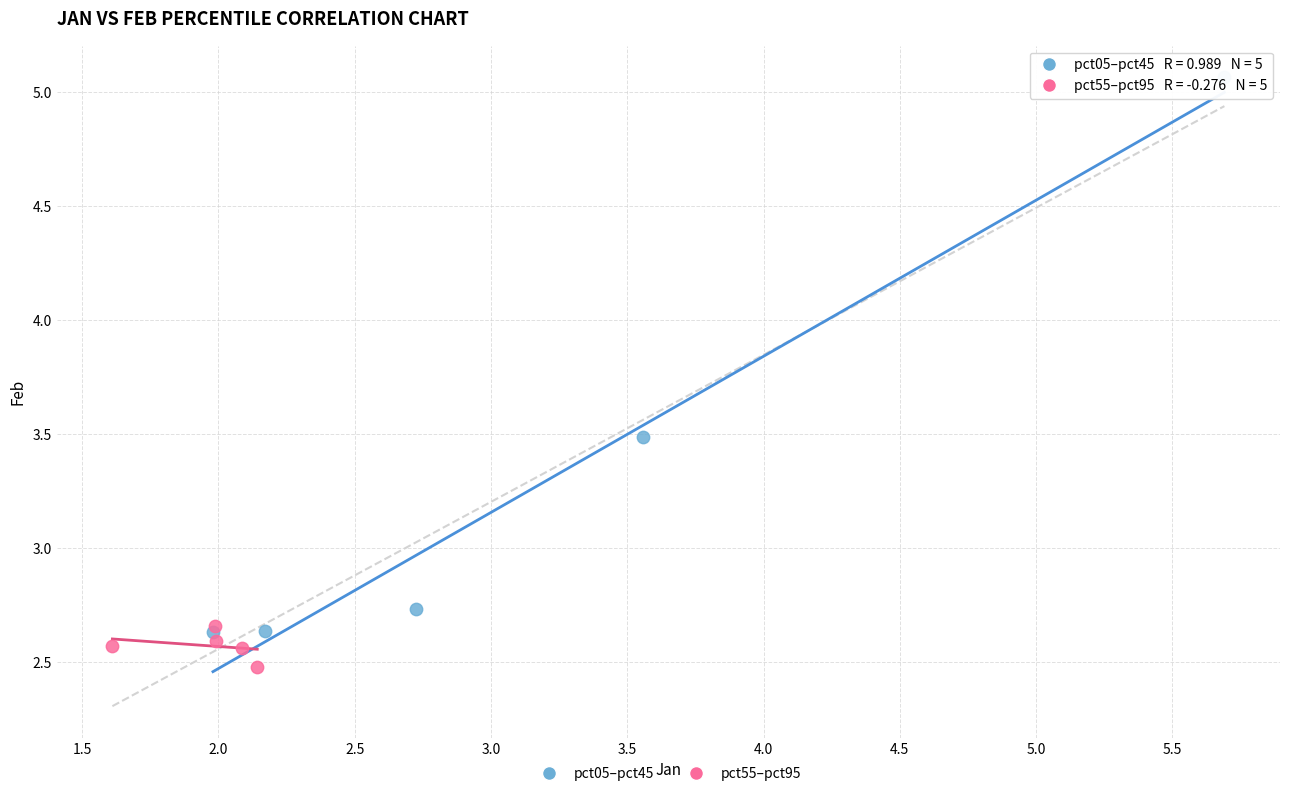

Which series has the widest spread of Y values?

pct05–pct45